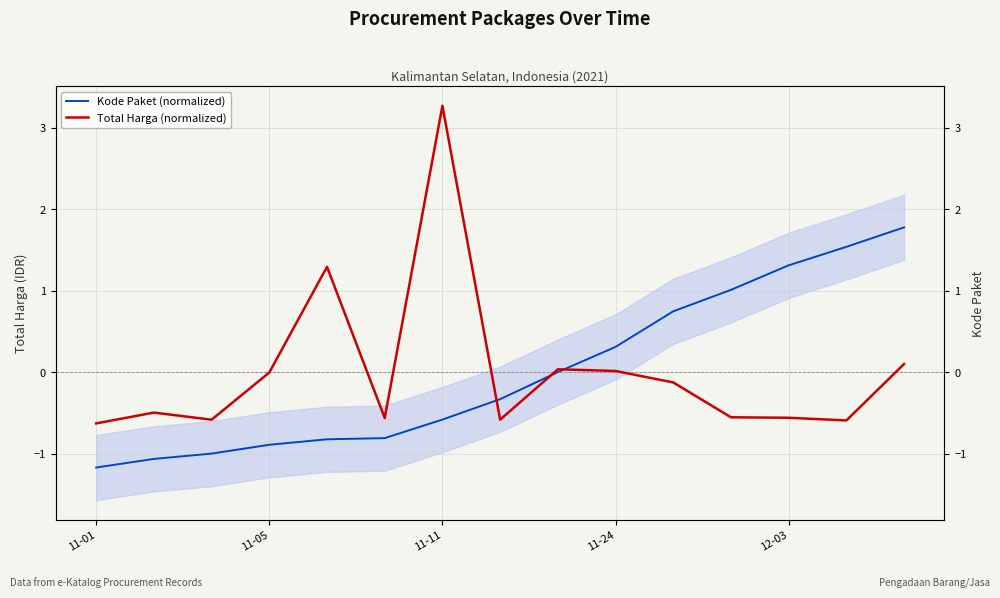

Where does the Kode Paket (normalized) series first go above 0?

11-24